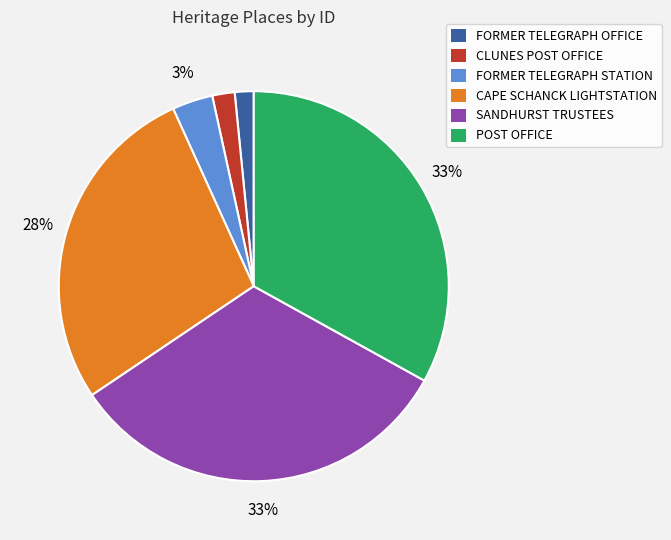

What is the ratio of the value at CLUNES POST OFFICE to the value at SANDHURST TRUSTEES?

0.1